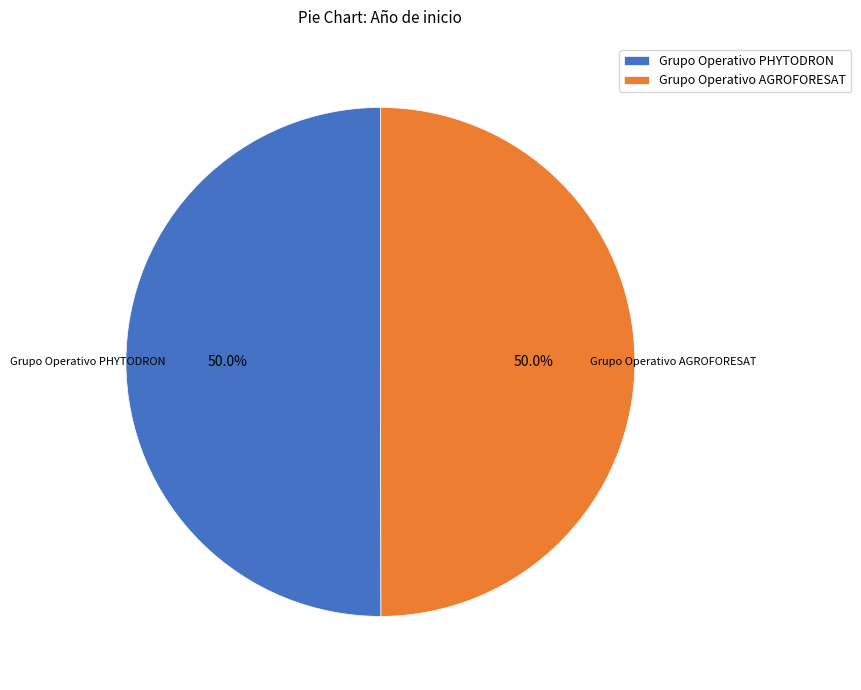

The Grupo Operativo AGROFORESAT slice represents 63% of the pie. True or false?

False